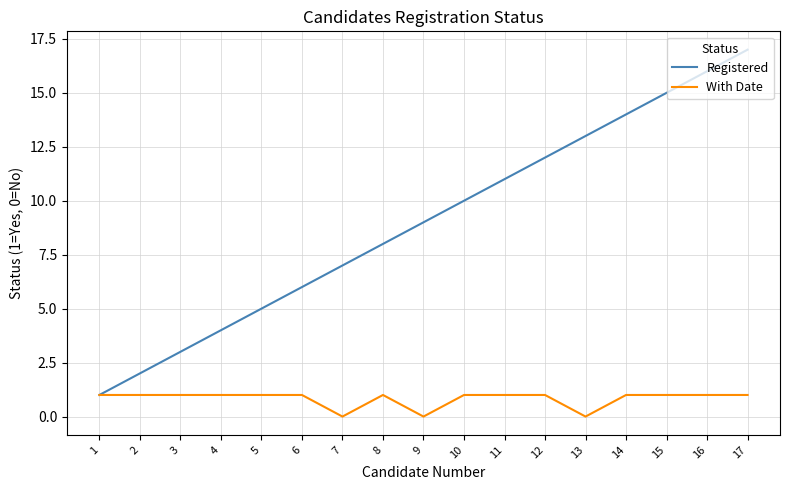

The value of With Date at 13 is 0. True or false?

True